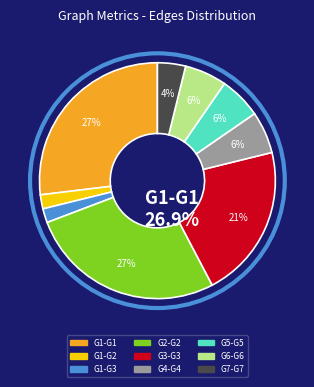

To the nearest percent, what percentage of the pie is G7-G7?

4%